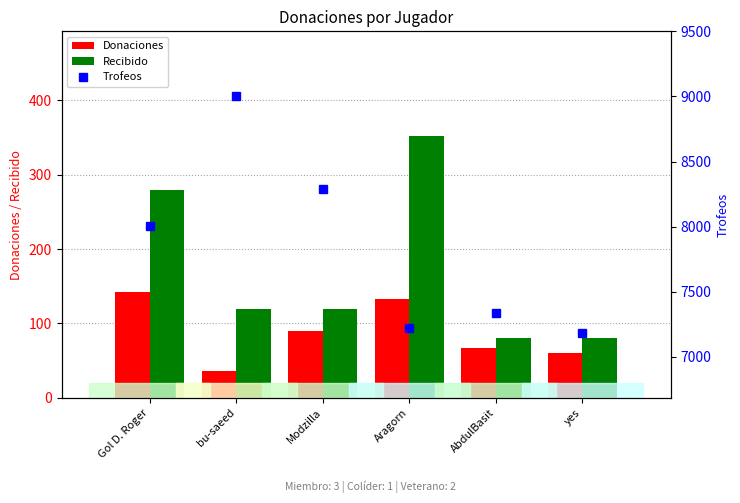

How many Recibido values are between 80 and 280?

5